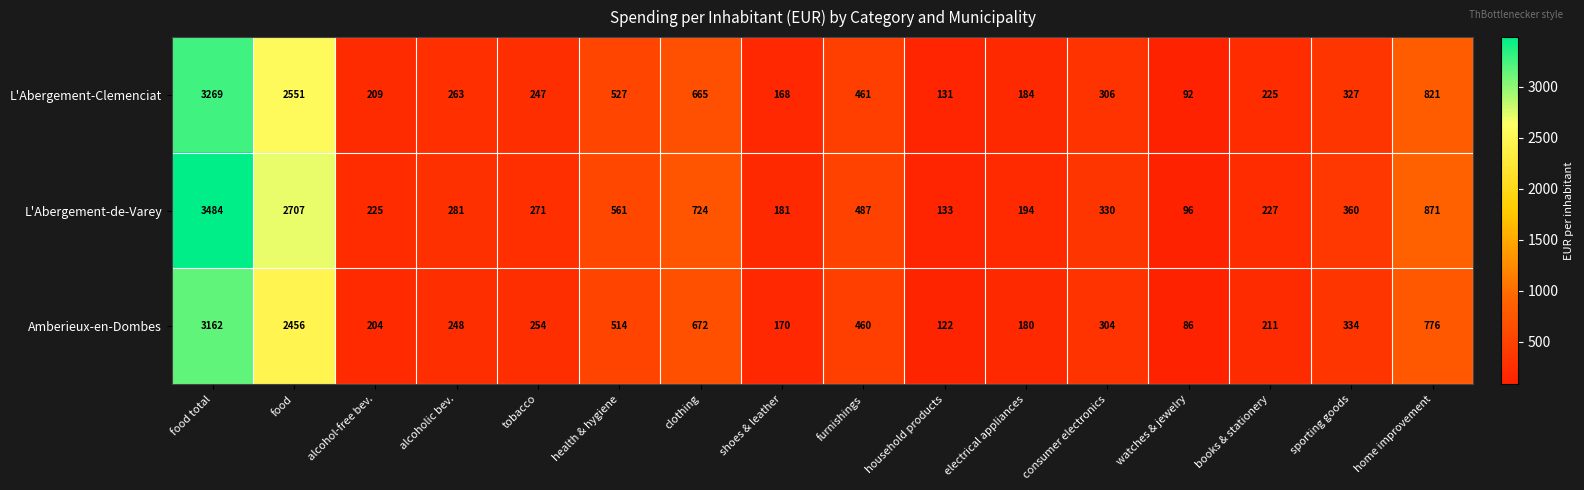

What is the average value of the L'Abergement-de-Varey series?

696